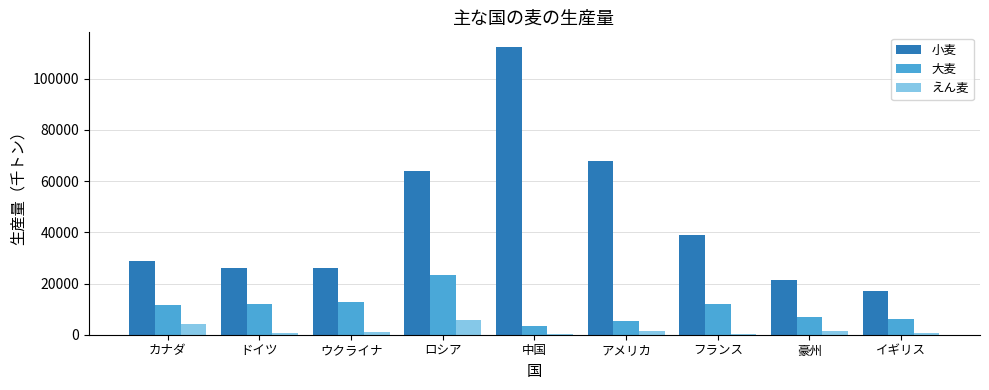

How many distinct data groups are displayed?

3